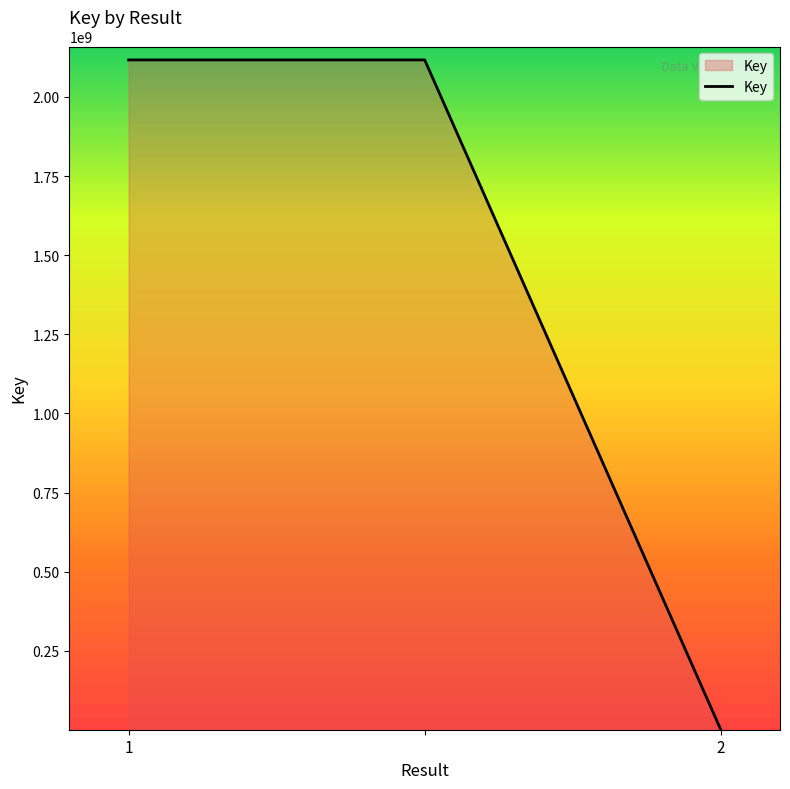

What is the sum of all values?

4234924940